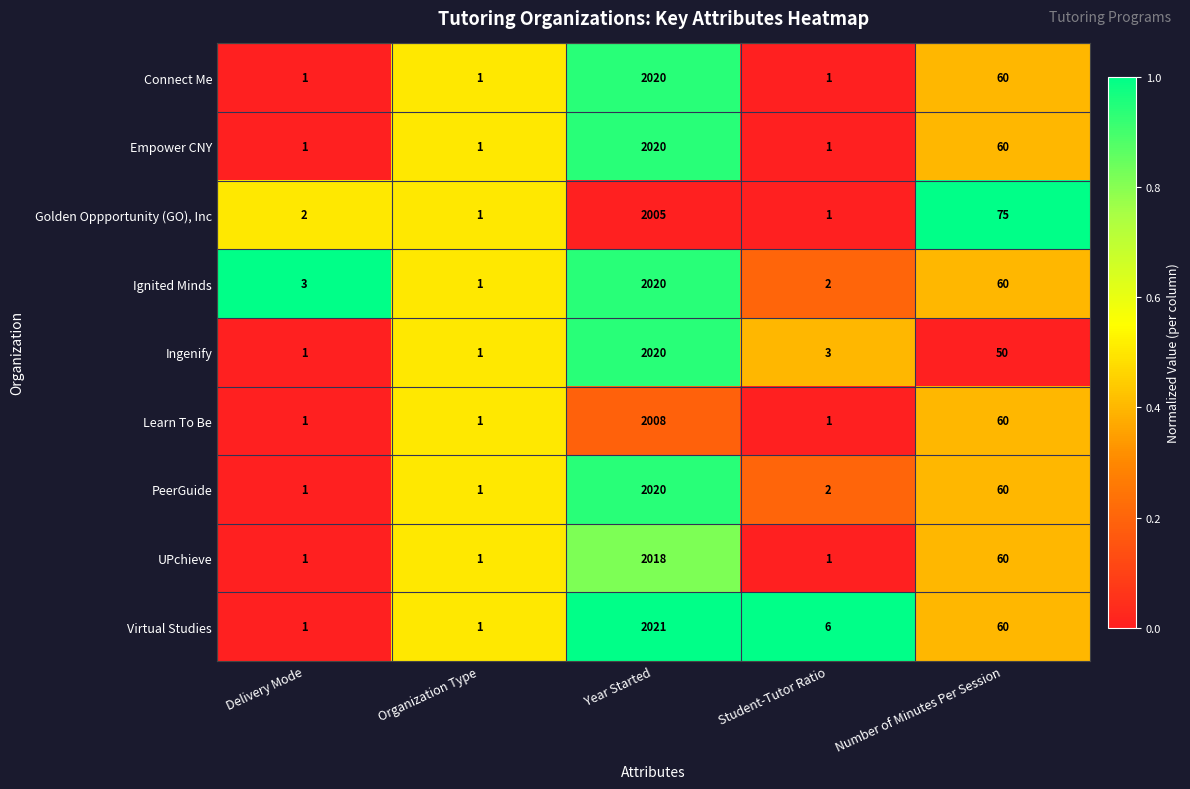

What is the total value across all series at Number of Minutes Per Session?

545